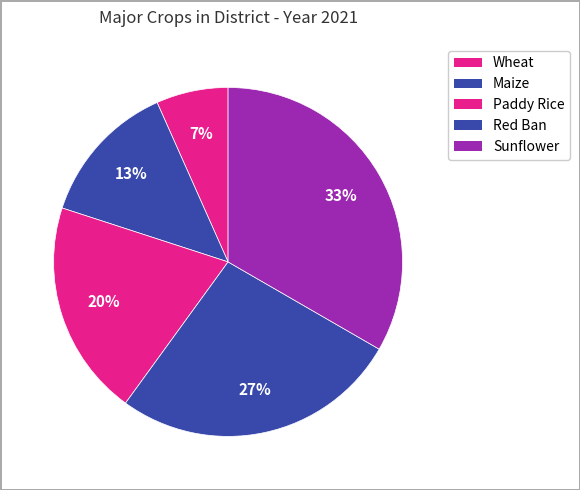

Count the number of slices in the pie.

5